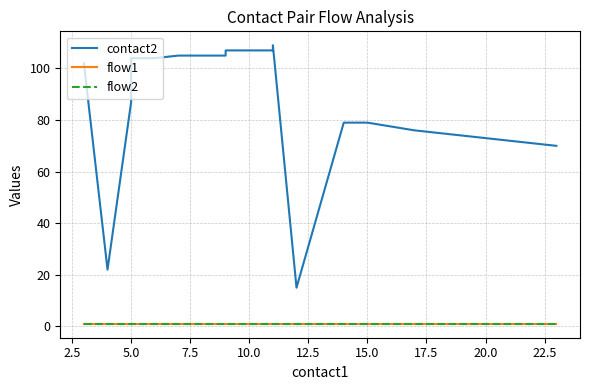

True or false: flow2 and contact2 intersect in this chart.

False